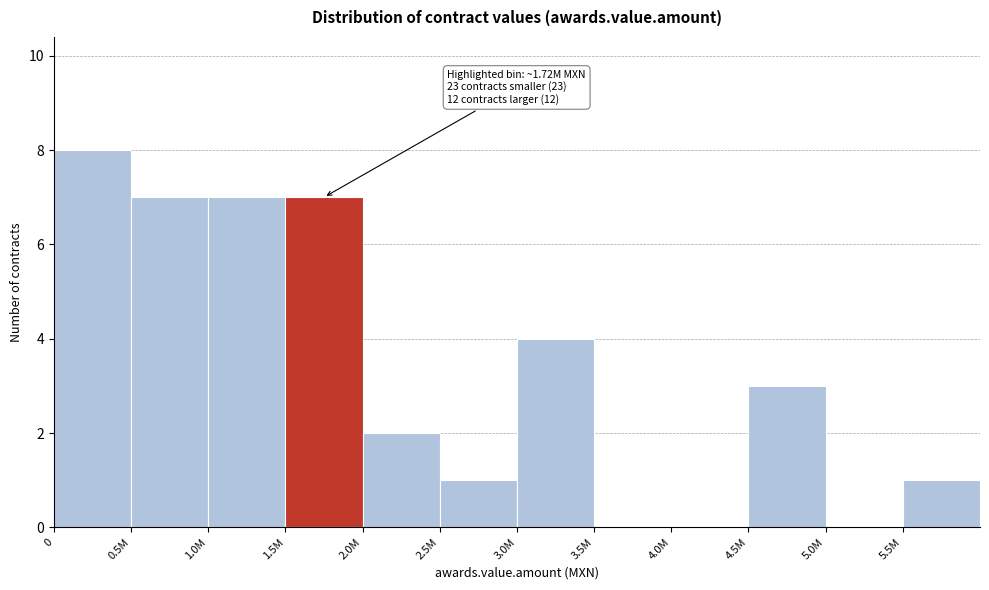

Reading left to right, list all the values displayed in this chart.

0=8	0.5M=7	1.0M=7	1.5M=7	2.0M=2	2.5M=1	3.0M=4	3.5M=0	4.0M=0	4.5M=3	5.0M=0	5.5M=1